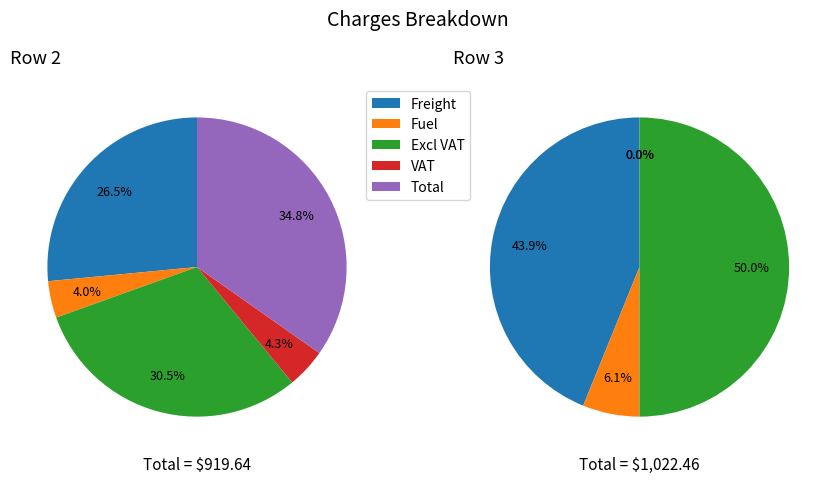

Which slice is the largest?

Excl VAT